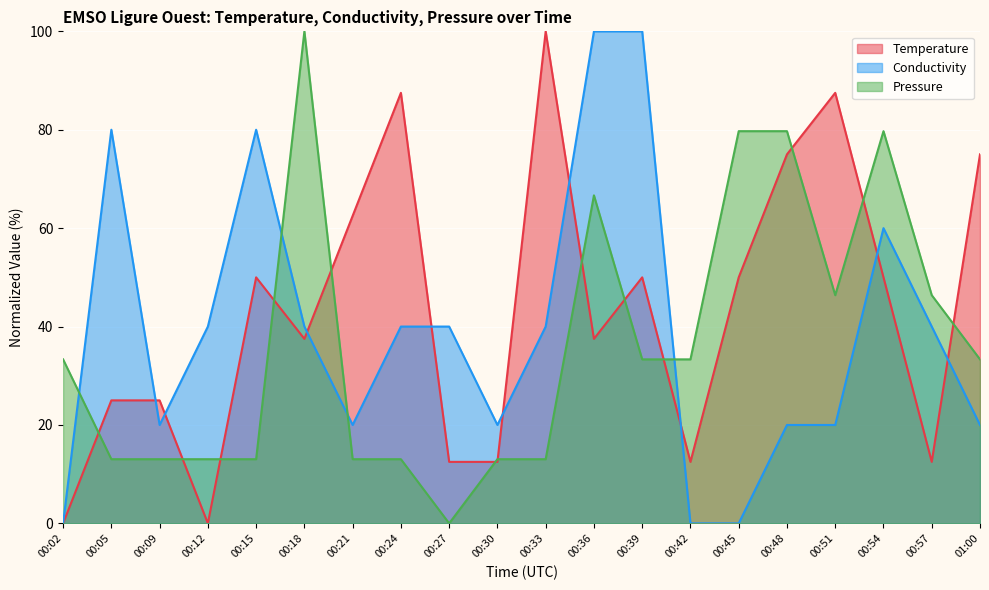

Rank the series by their maximum value, from lowest to highest.

Temperature, Conductivity, Pressure